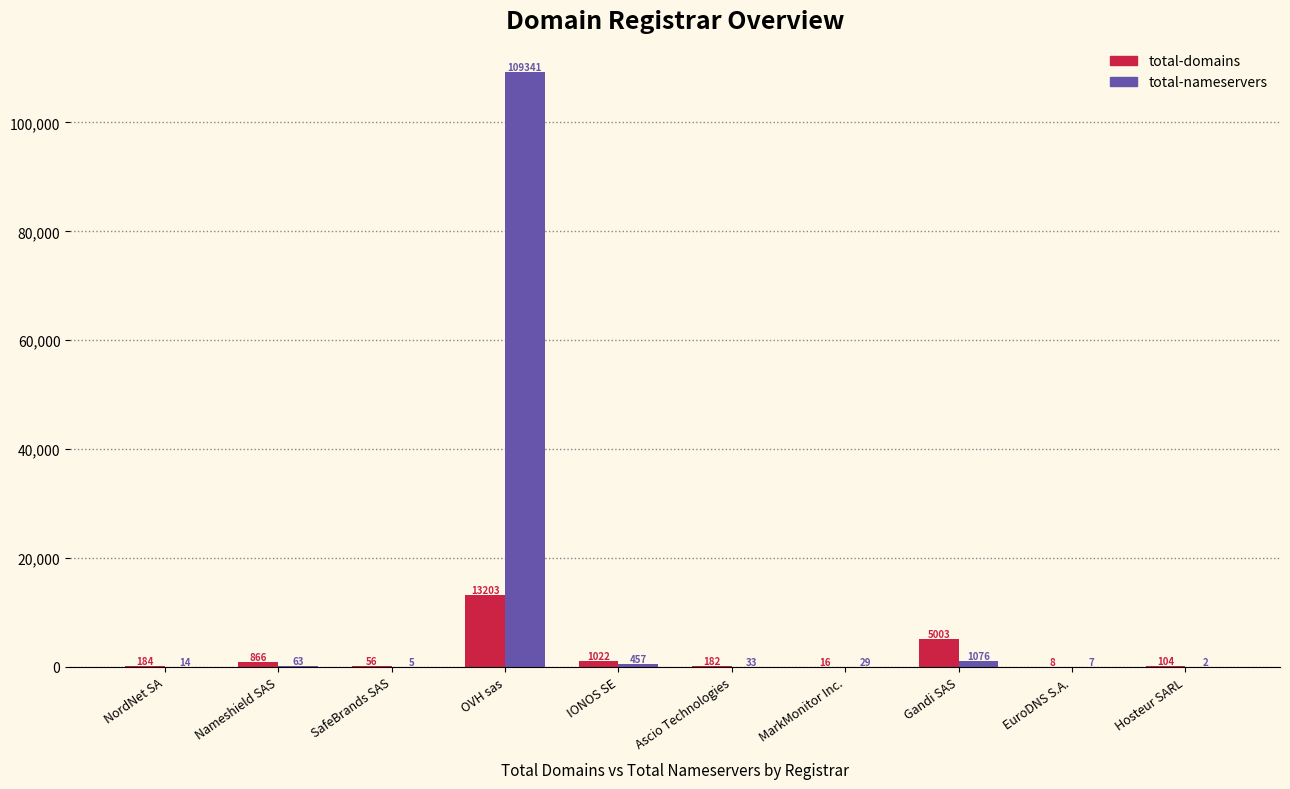

The total-nameservers series shows 7 at EuroDNS S.A.. True or false?

True